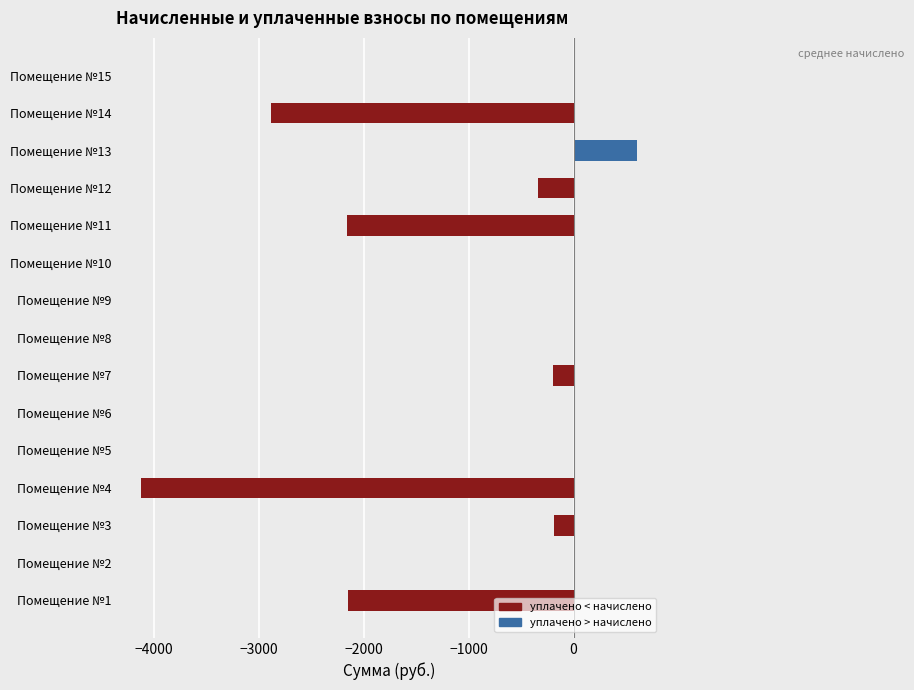

The value at Помещение №9 is 0.0. True or false?

True